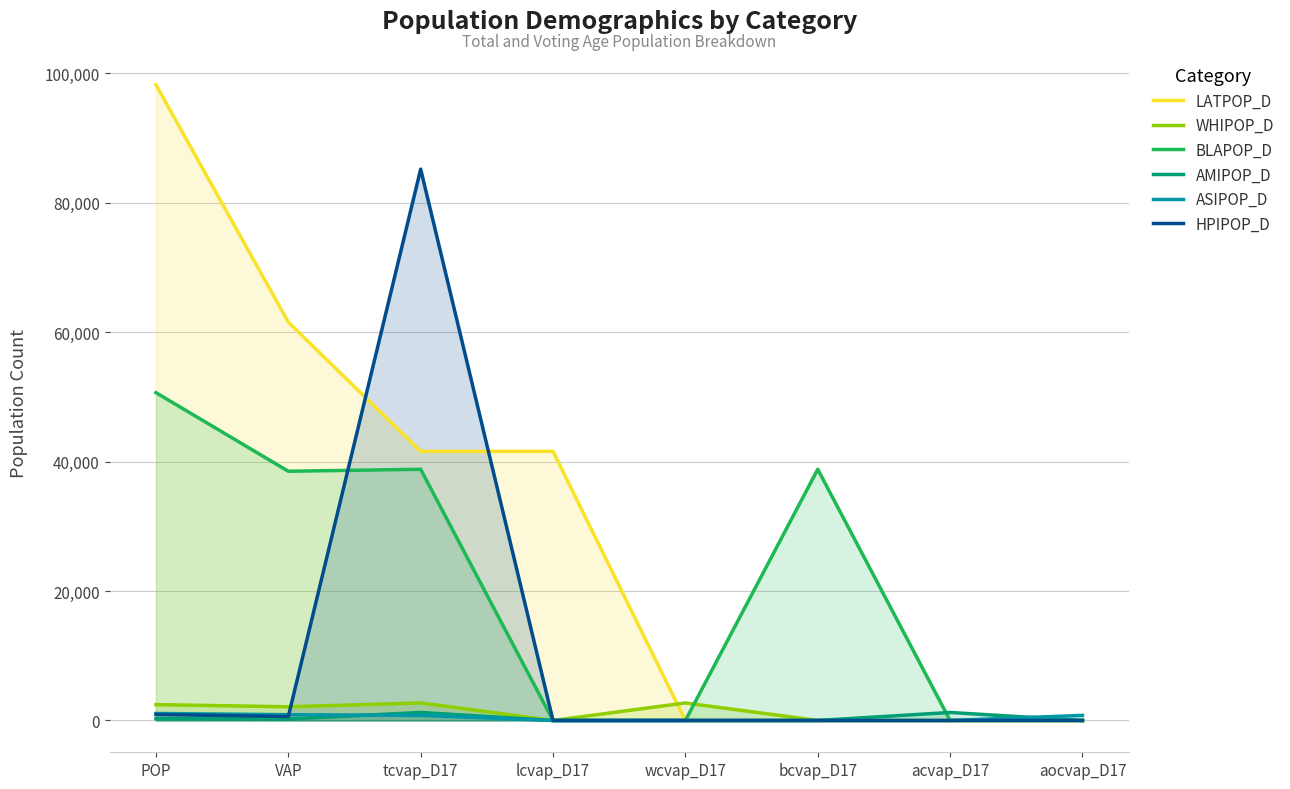

Rank the categories by LATPOP_D value from highest to lowest.

POP, VAP, tcvap_D17, lcvap_D17, wcvap_D17, bcvap_D17, acvap_D17, aocvap_D17